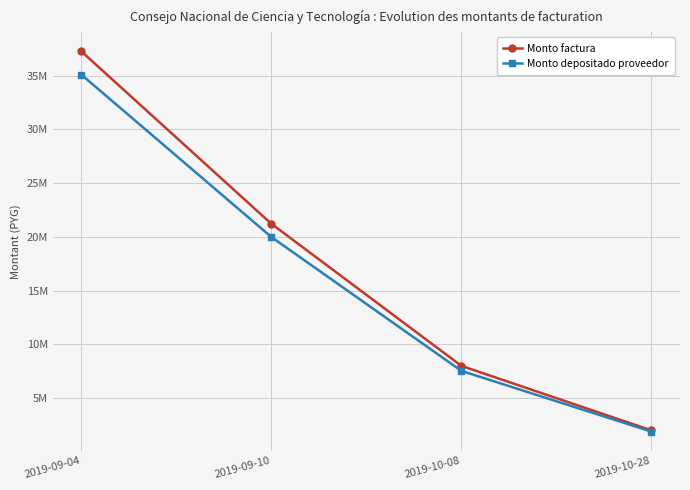

What is the total value across all series at 2019-09-10?

41207697